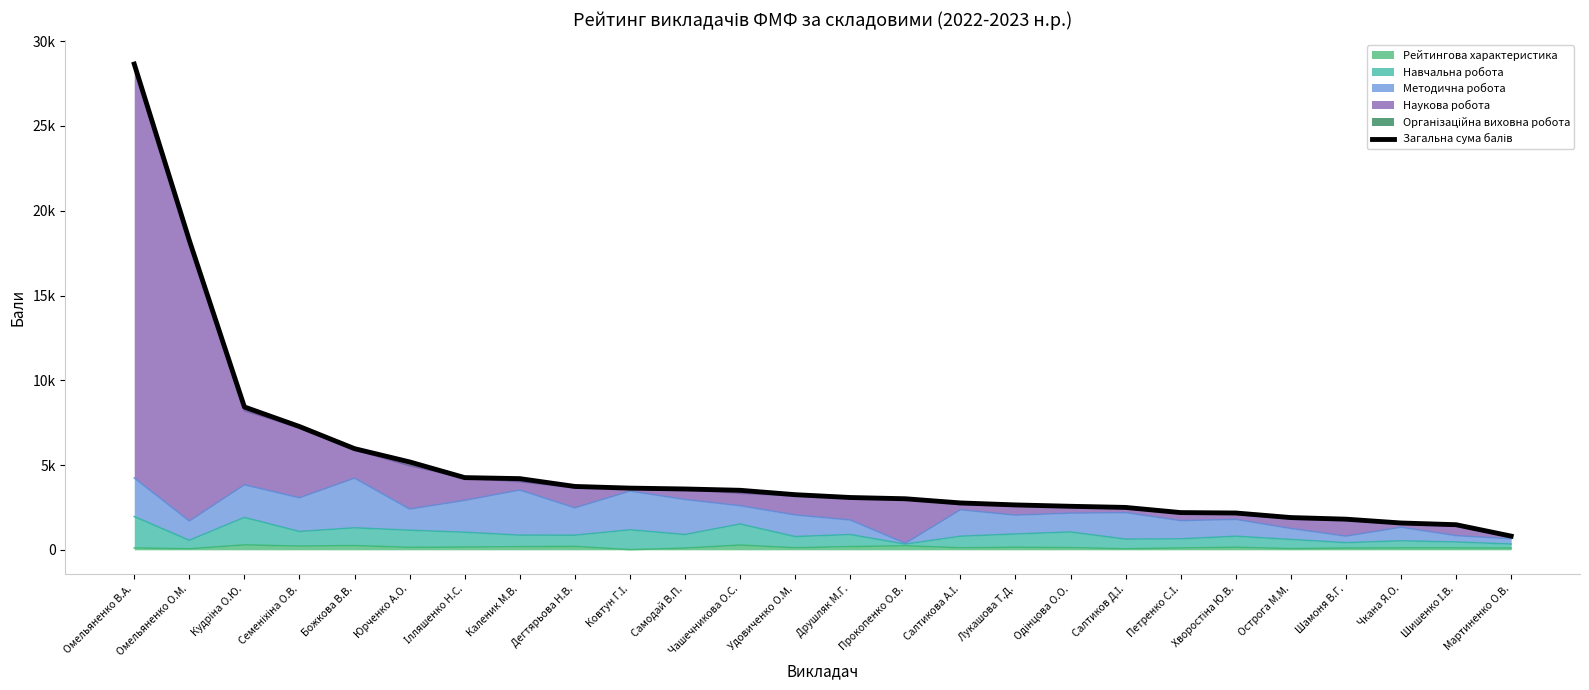

Reading left to right, transcribe all the data shown in this chart.

28652	18252	8426	7271	5966	5184	4258	4198	3737	3639	3588	3511	3252	3085	3011	2765	2647	2567	2500	2196	2171	1902	1807	1582	1480	808